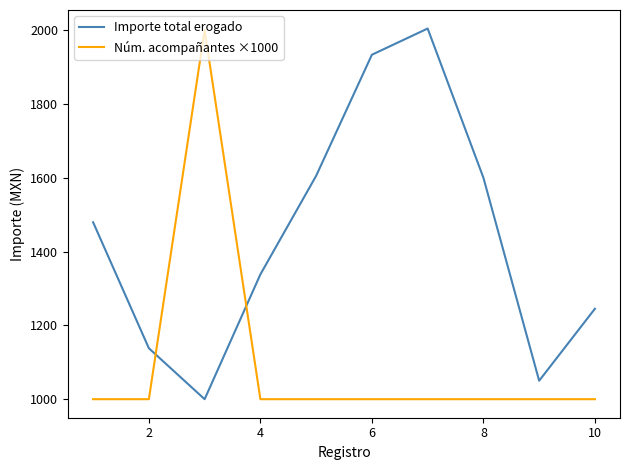

Reading left to right, what are all the values shown in this chart?

Importe total erogado: 1479.2	1138.0	1000.0	1338.0	1605.0	1933.0	2004.0	1600.0	1050.0	1245.0
Núm. acompañantes ×1000: 1000.0	1000.0	2000.0	1000.0	1000.0	1000.0	1000.0	1000.0	1000.0	1000.0